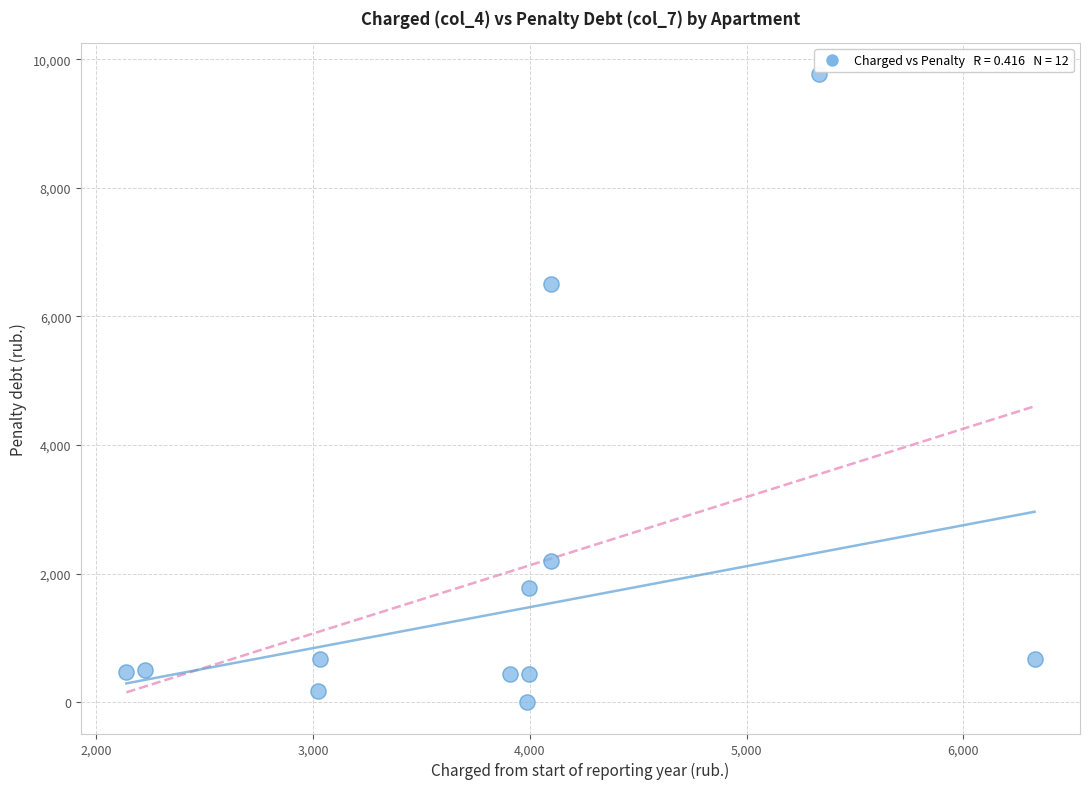

What is the range of Y values (max minus min)?

9764.7